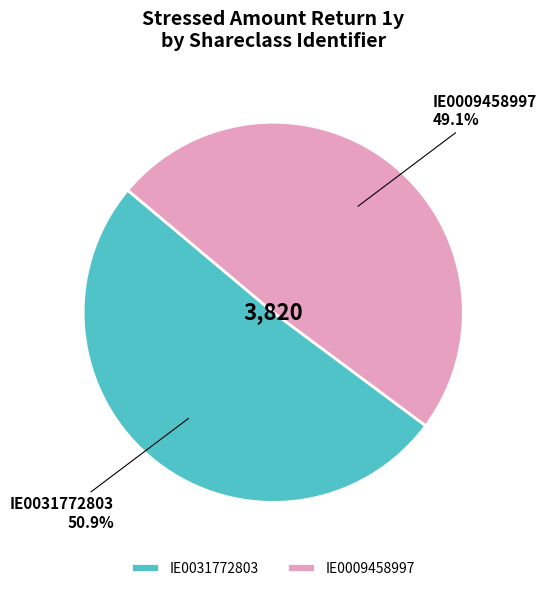

Which slice is the largest?

IE0031772803